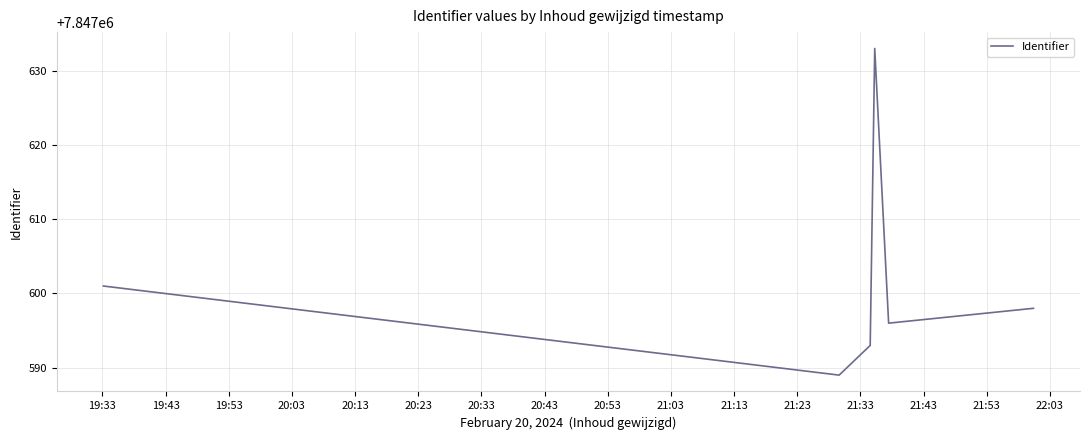

True or false: there are more than 2 points higher than both neighbors.

False